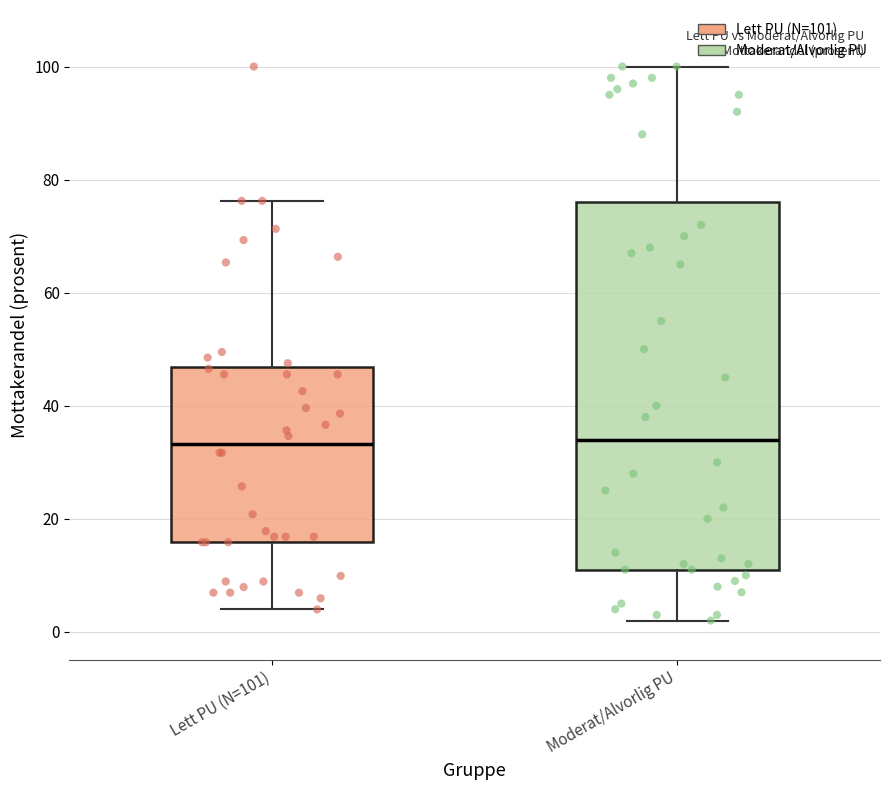

Which box is the tallest, from its lower edge to its upper edge?

Moderat/Alvorlig PU